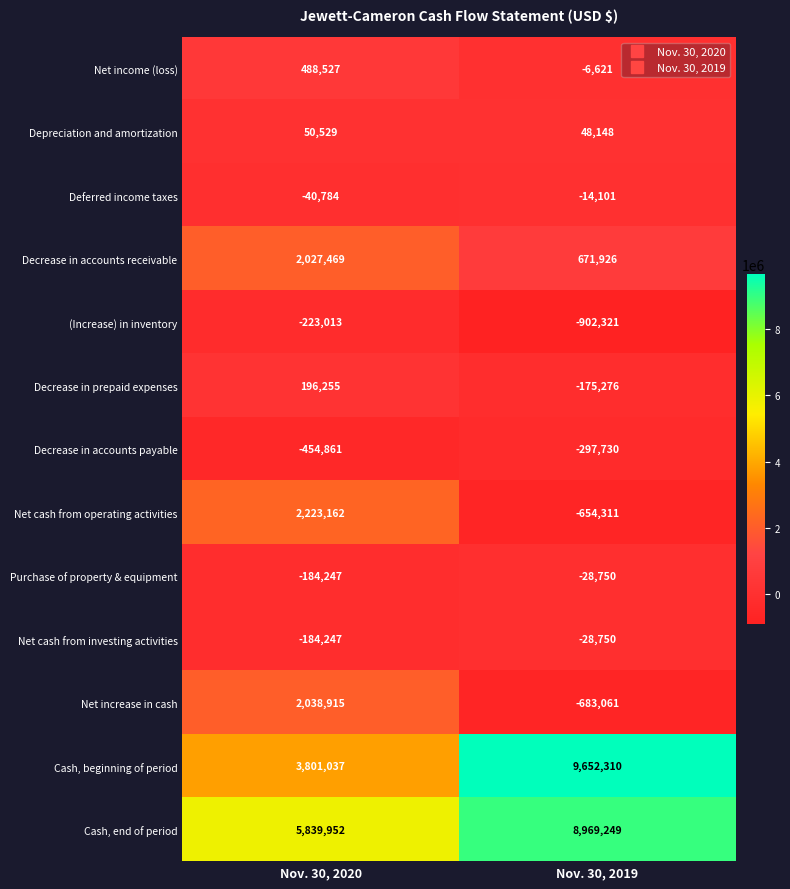

True or false: Decrease in prepaid expenses has a value of -175276 at Nov. 30, 2019.

True